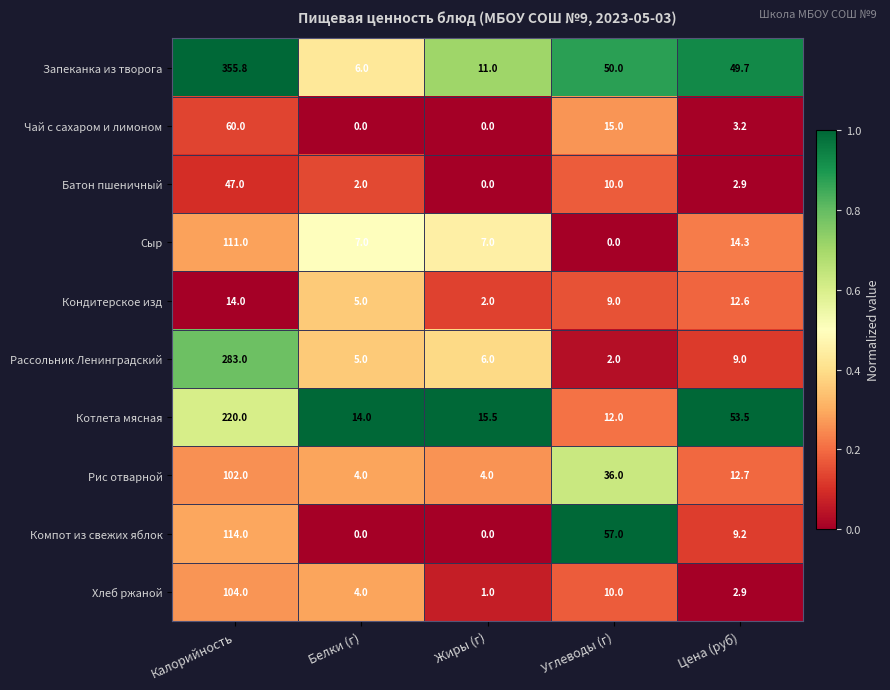

List the labels in order of Батон пшеничный value, smallest first.

Жиры (г), Белки (г), Цена (руб), Углеводы (г), Калорийность